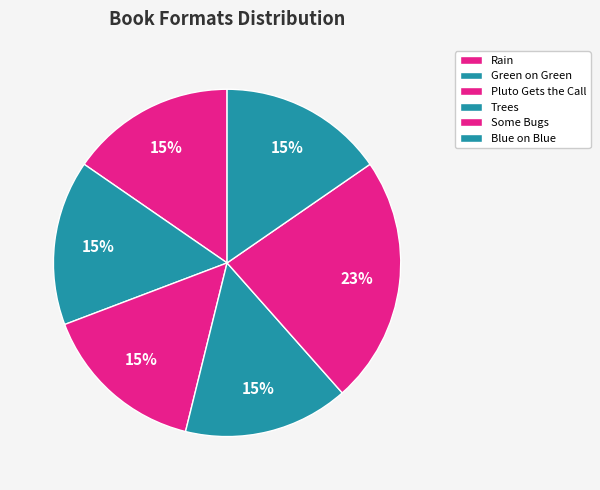

Rank the categories by value from lowest to highest.

Rain, Green on Green, Pluto Gets the Call, Trees, Blue on Blue, Some Bugs